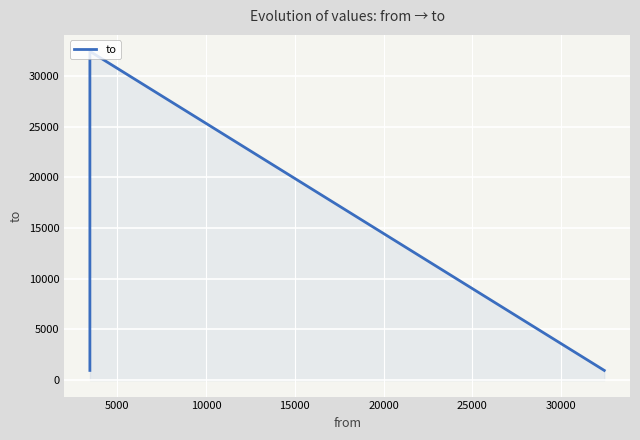

What is the greatest value displayed?

32428